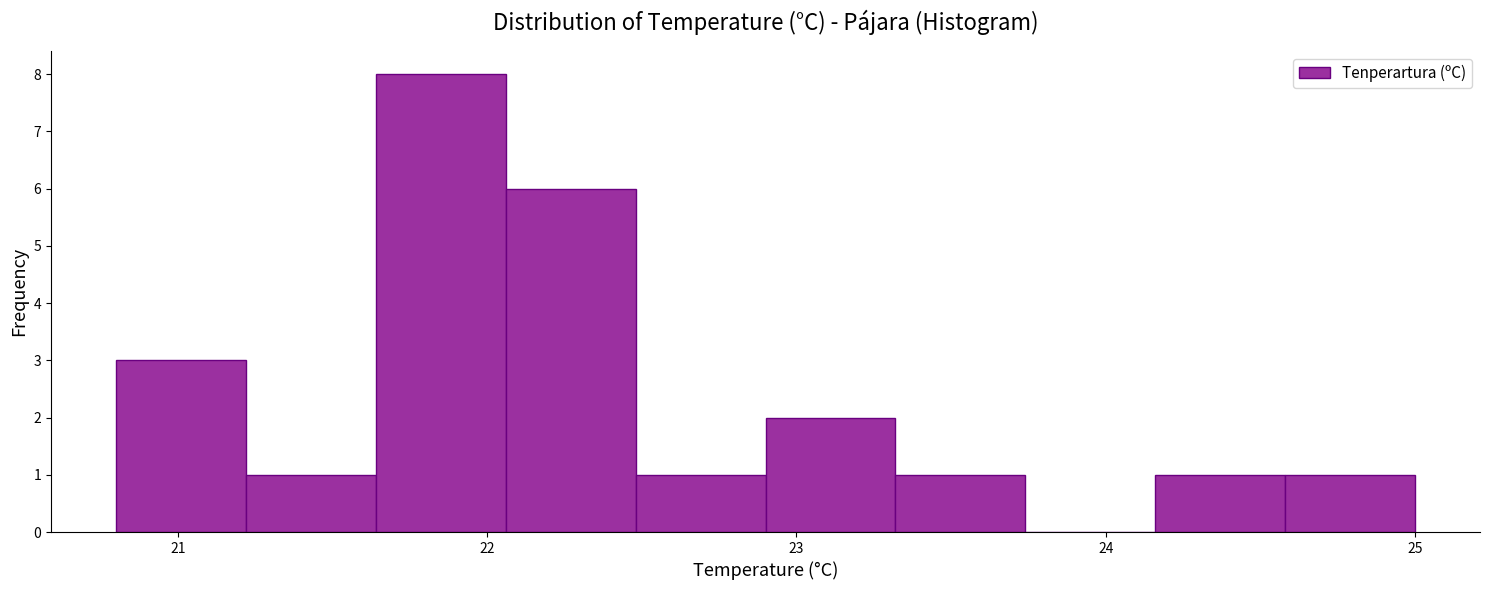

Which range on the x-axis has the tallest bar?

21.64 to 22.06